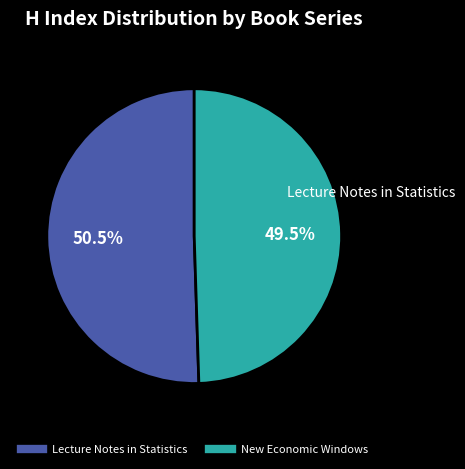

What is the majority slice?

Lecture Notes in Statistics